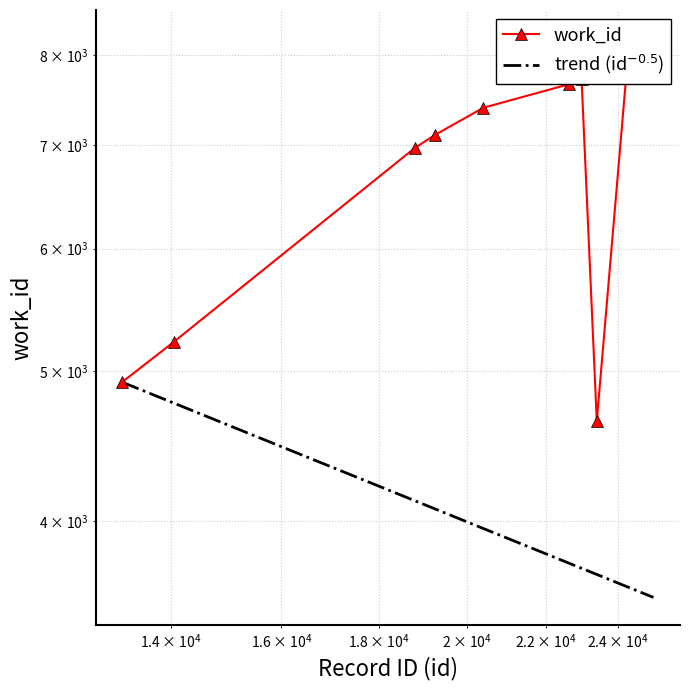

Where is the first local maximum?

22976